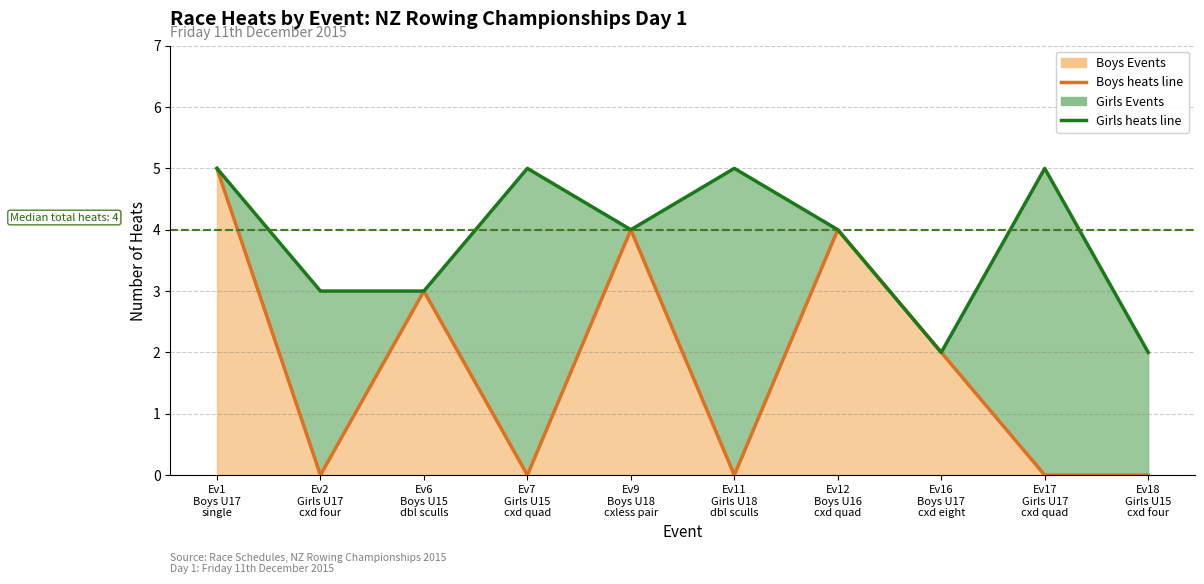

In Boys heats line, how many points are higher than both neighbors (excluding endpoints)?

3